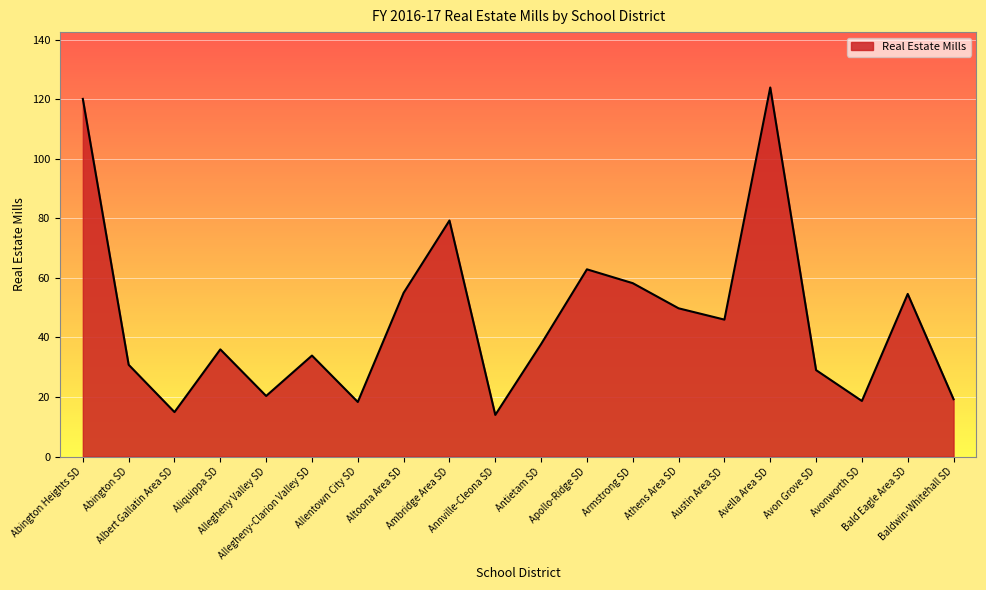

What is the smallest value displayed?

14.0